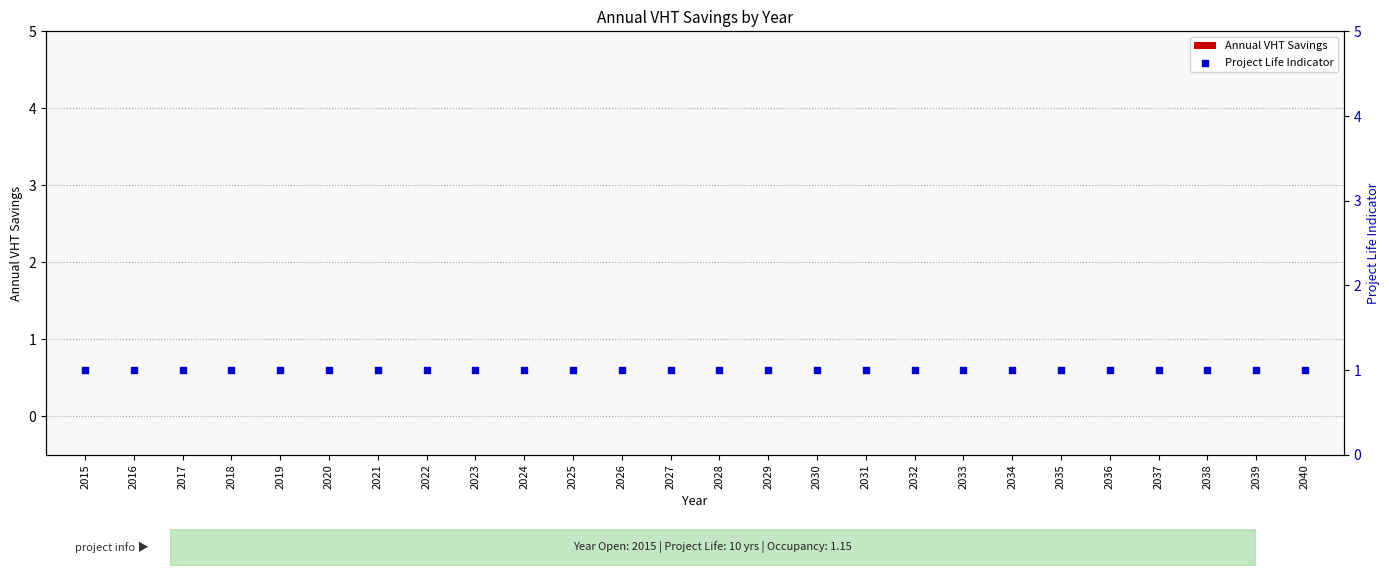

Which series reaches the maximum Y coordinate?

Project Life Indicator